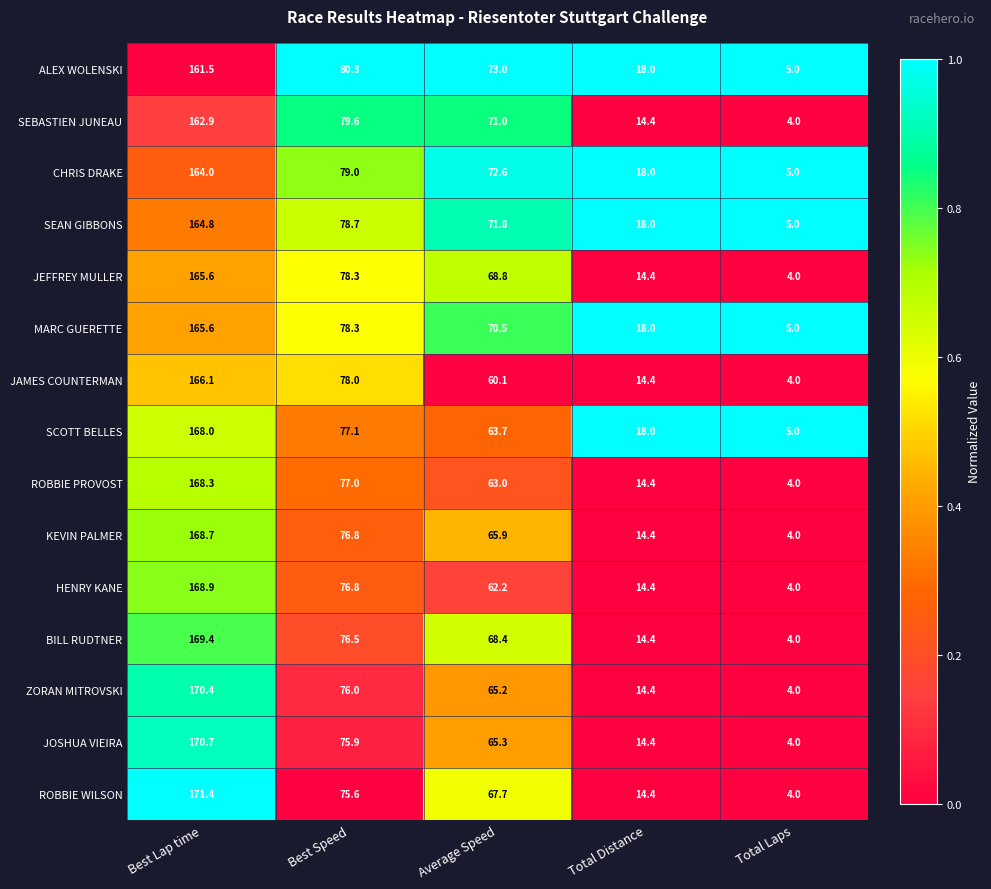

True or false: BILL RUDTNER has a value of 106.0 at Average Speed.

False